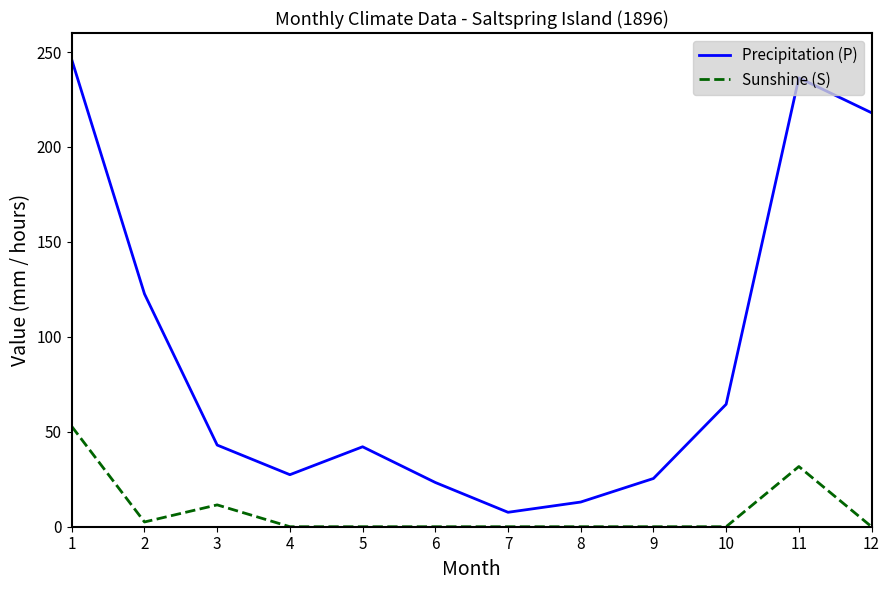

At which category does Precipitation (P) reach its first local peak?

5